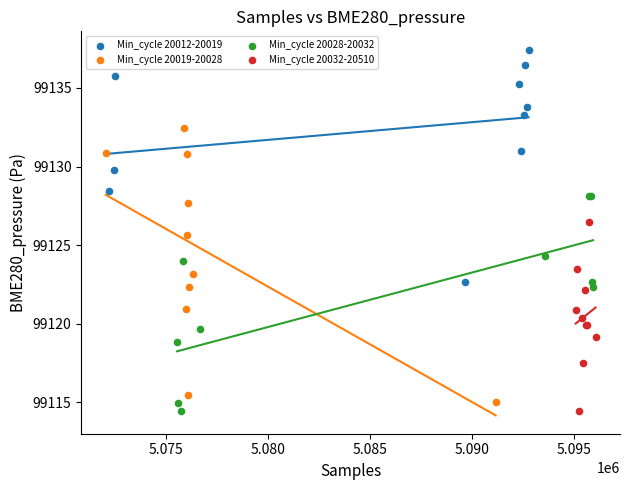

Which series contains the highest Y value?

Min_cycle 20012-20019